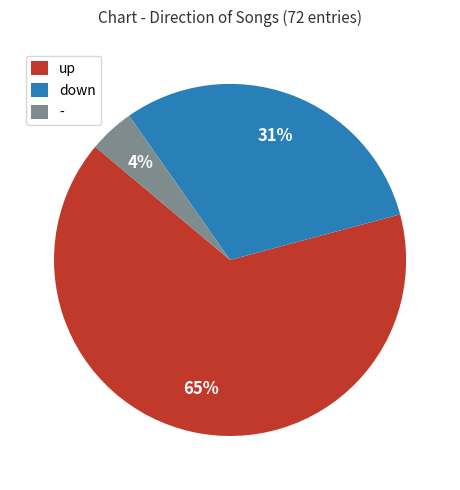

How many slices are in this pie chart?

3